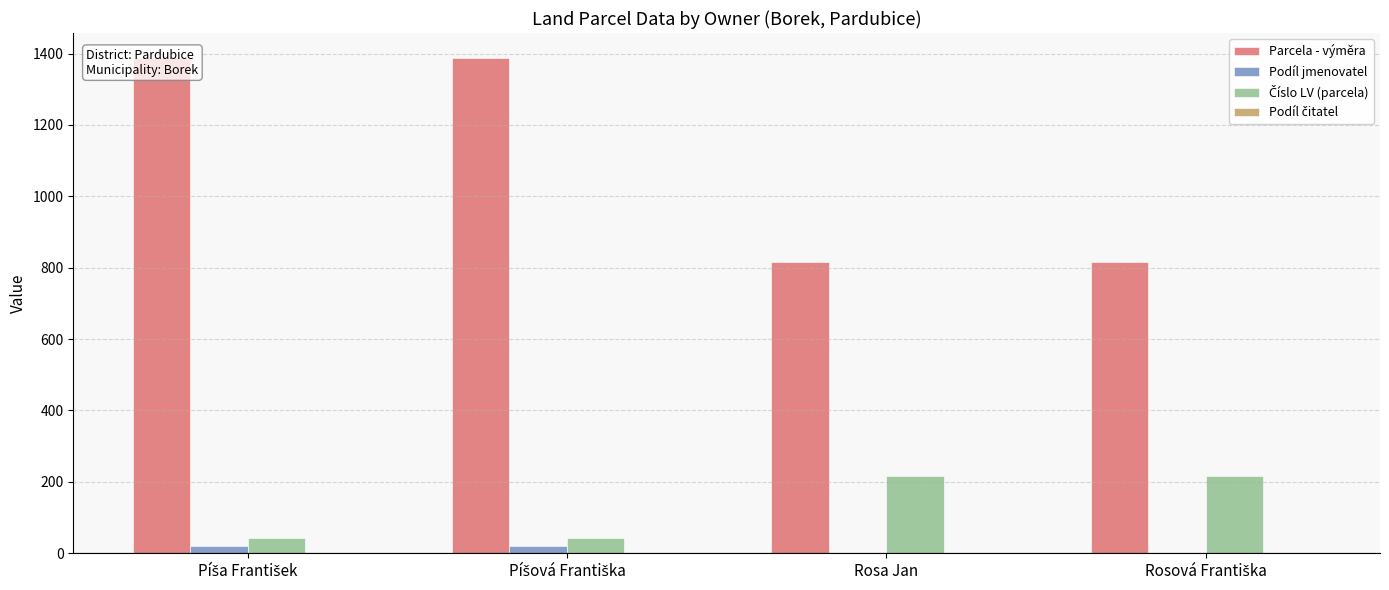

How many Podíl jmenovatel values are between 1 and 20?

4